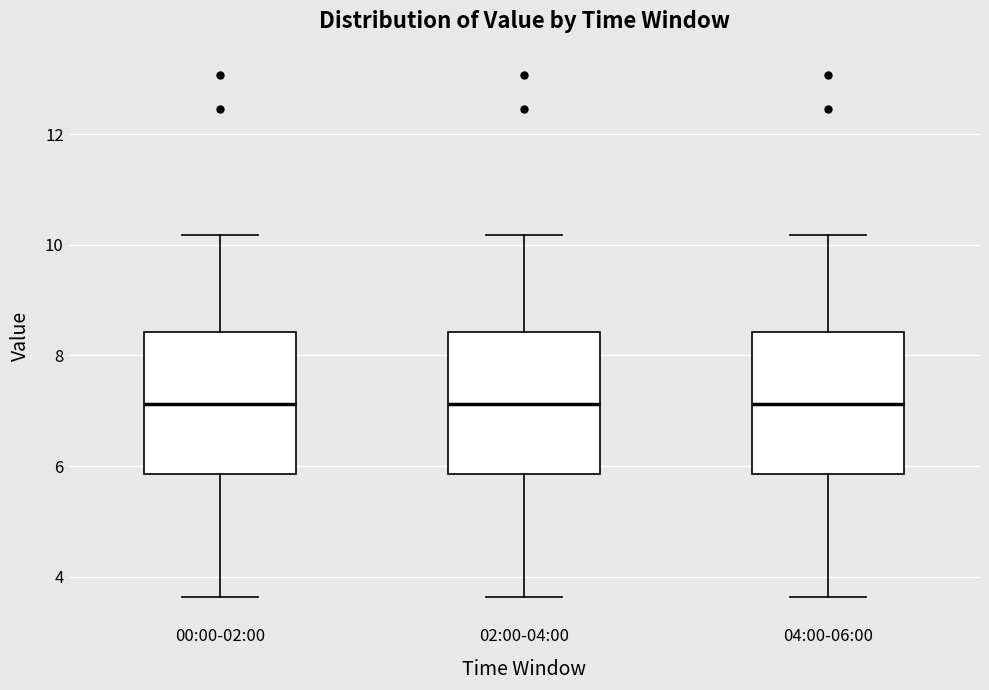

Where does the median line of the box for 00:00-02:00 sit on the y-axis? The values are not printed on the chart, so give them approximately, as read against the axis.

7.2